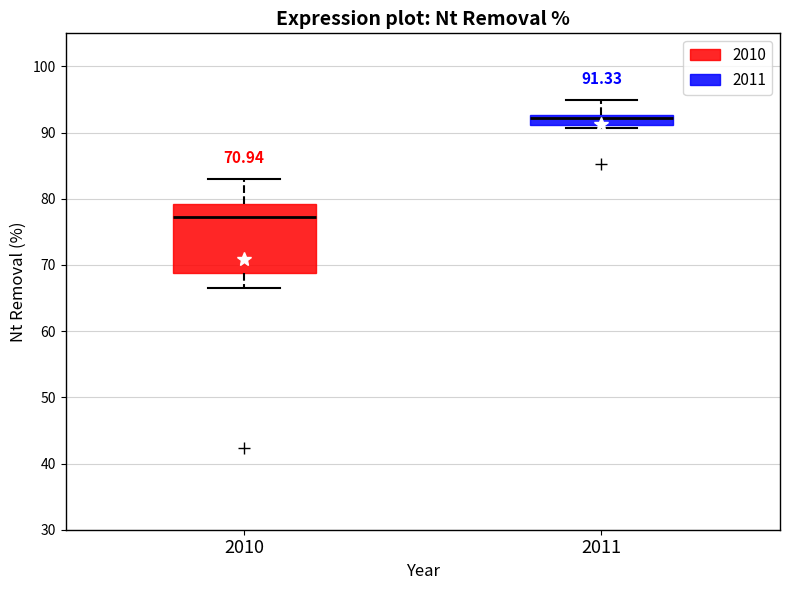

Comparing the boxes themselves (not the whiskers), which one is the tallest?

2010